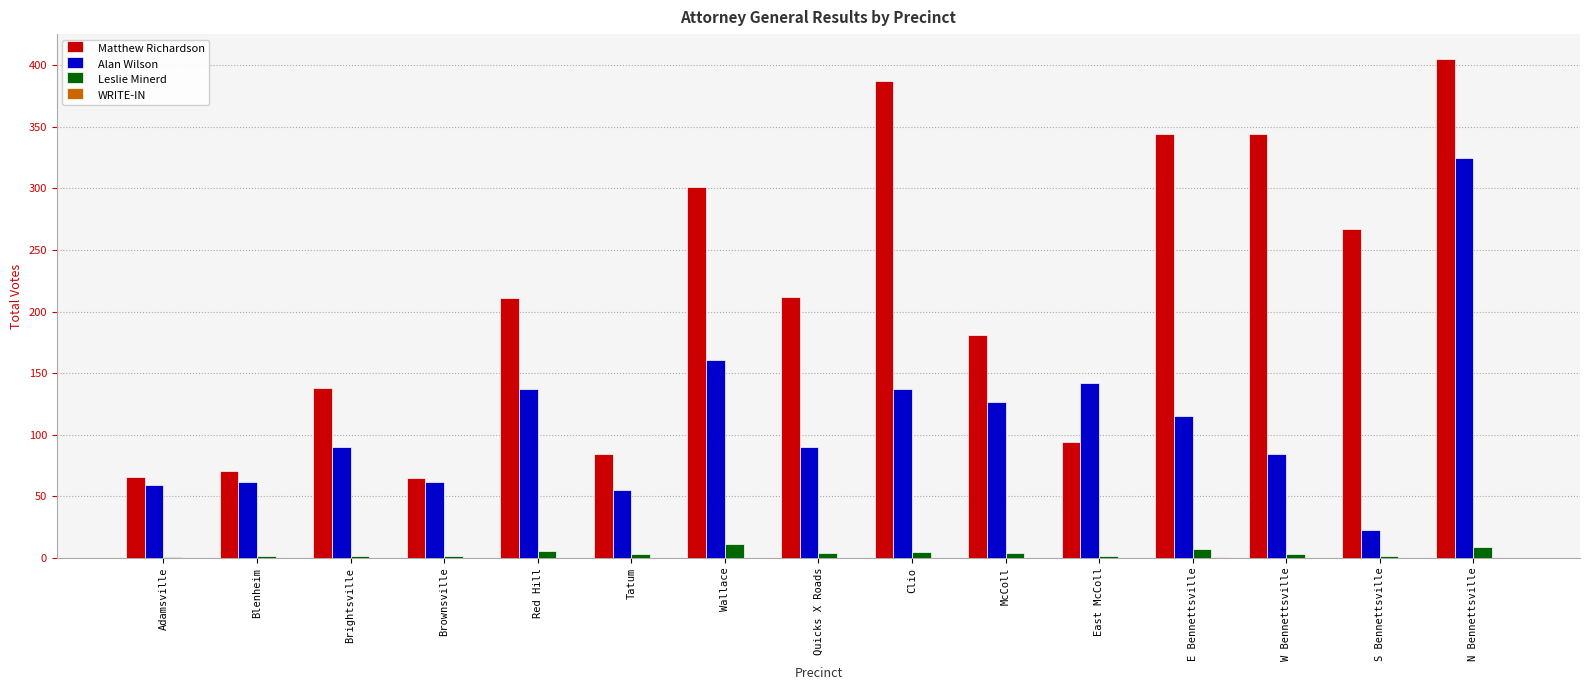

Which label corresponds to the largest value in the chart?

N Bennettsville